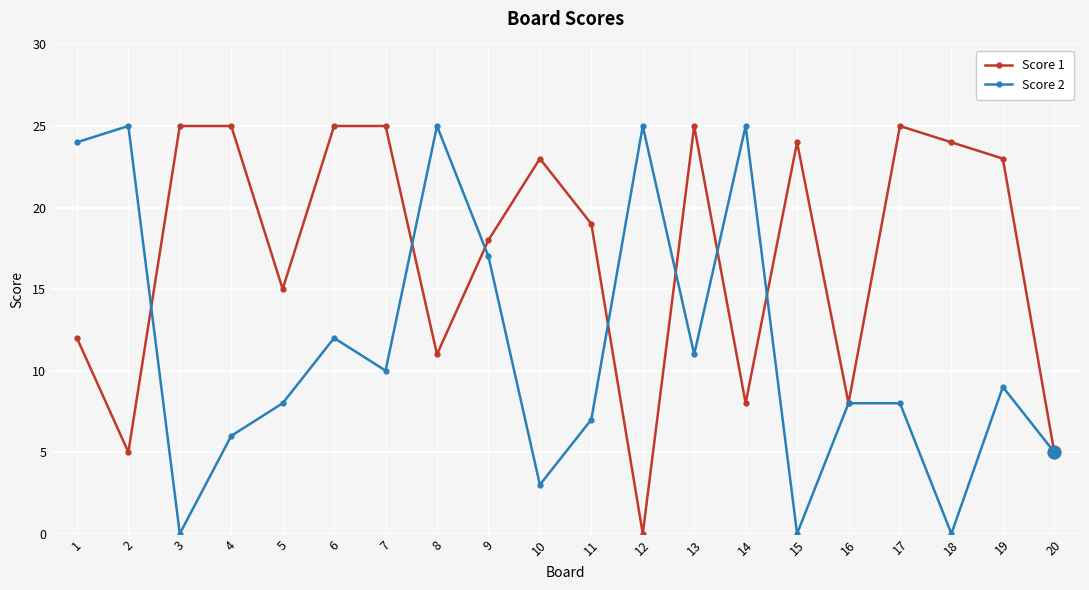

What is the sum of all Score 1 values?

345